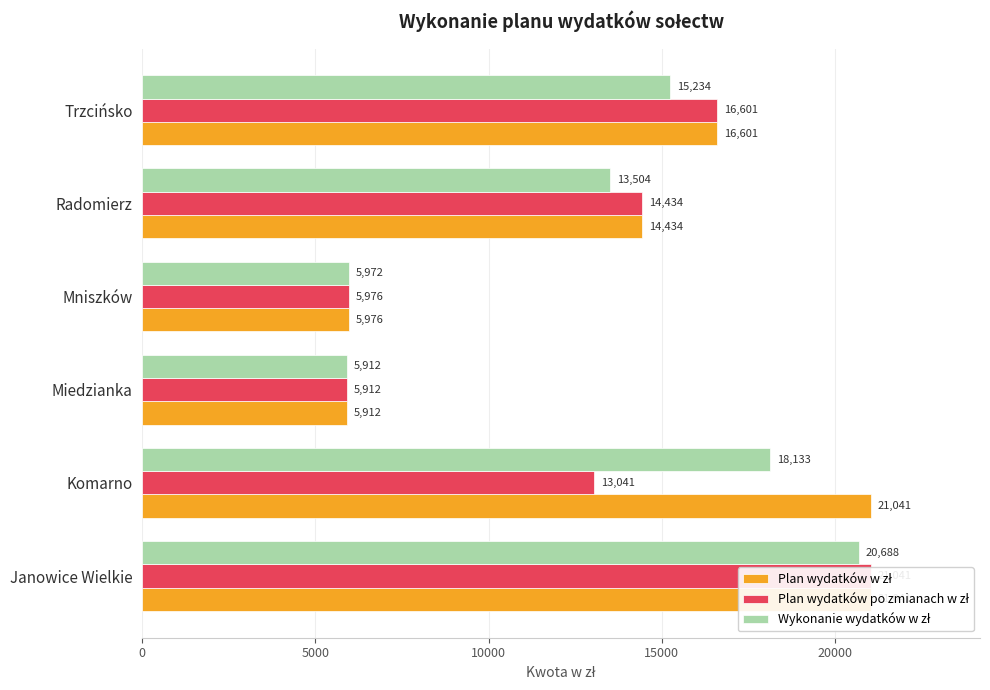

Reading right to left, extract all data points from this chart.

Plan wydatków w zł: 16601.0	14434.0	5976.0	5912.0	21041.0	21041.0
Plan wydatków po zmianach w zł: 16601.0	14434.0	5976.0	5912.0	13041.0	21041.0
Wykonanie wydatków w zł: 15233.9	13504.2	5972.0	5911.9	18133.1	20688.0